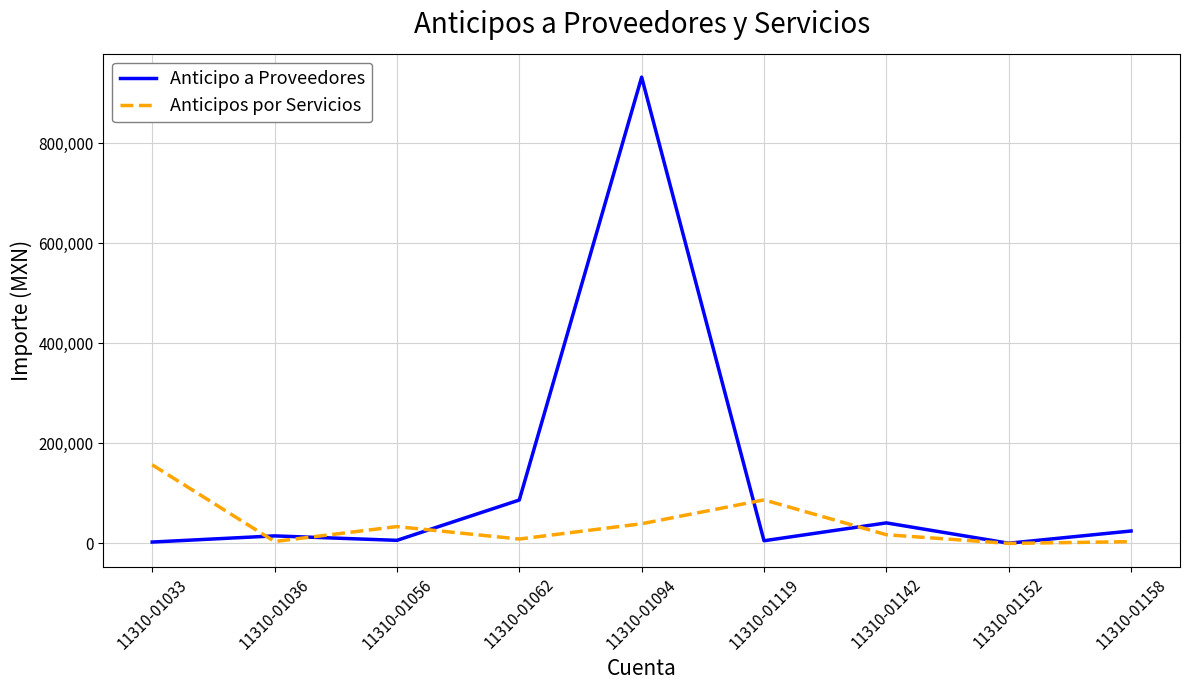

Which series has the widest spread of values?

Anticipo a Proveedores